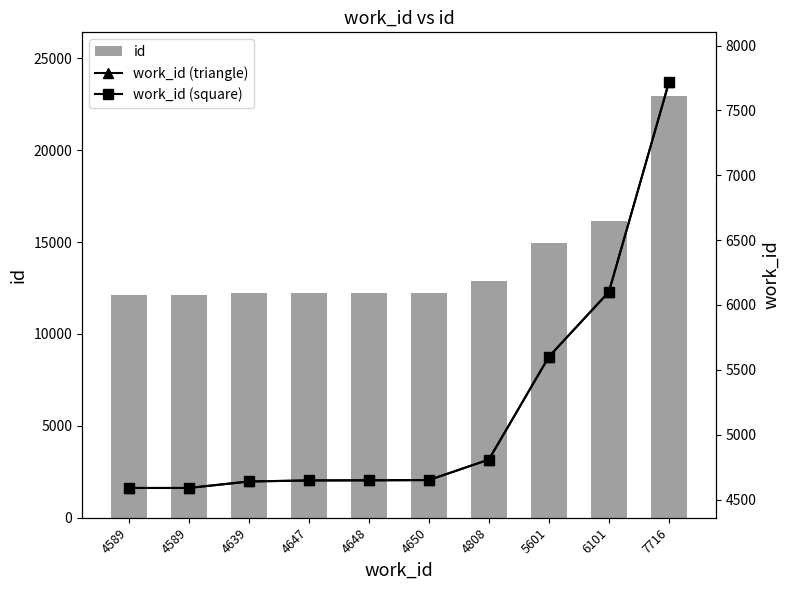

Between 7716 and 4639, which is larger?

7716